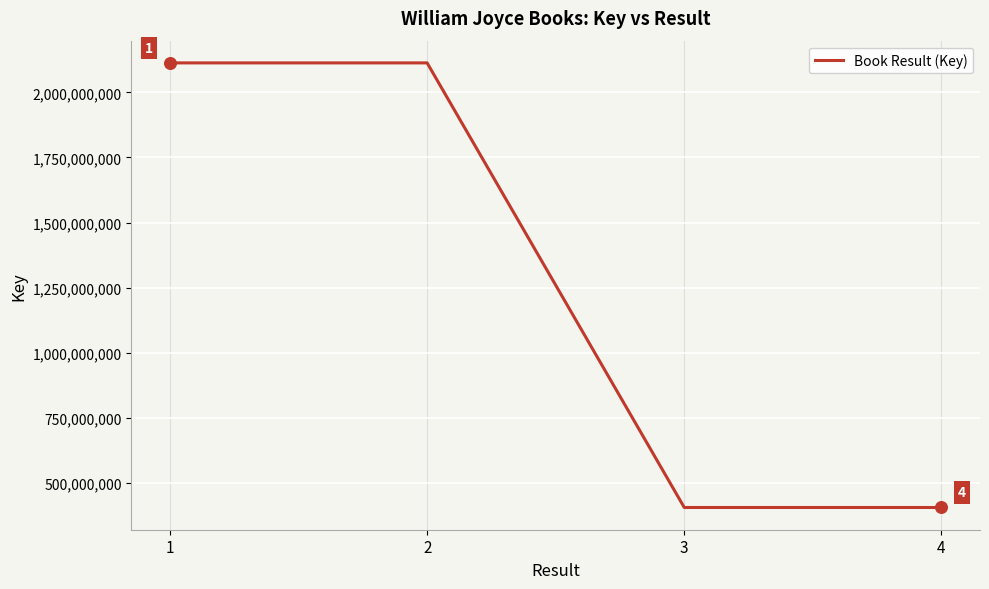

What is the change in value from 3 to 4?

-2325